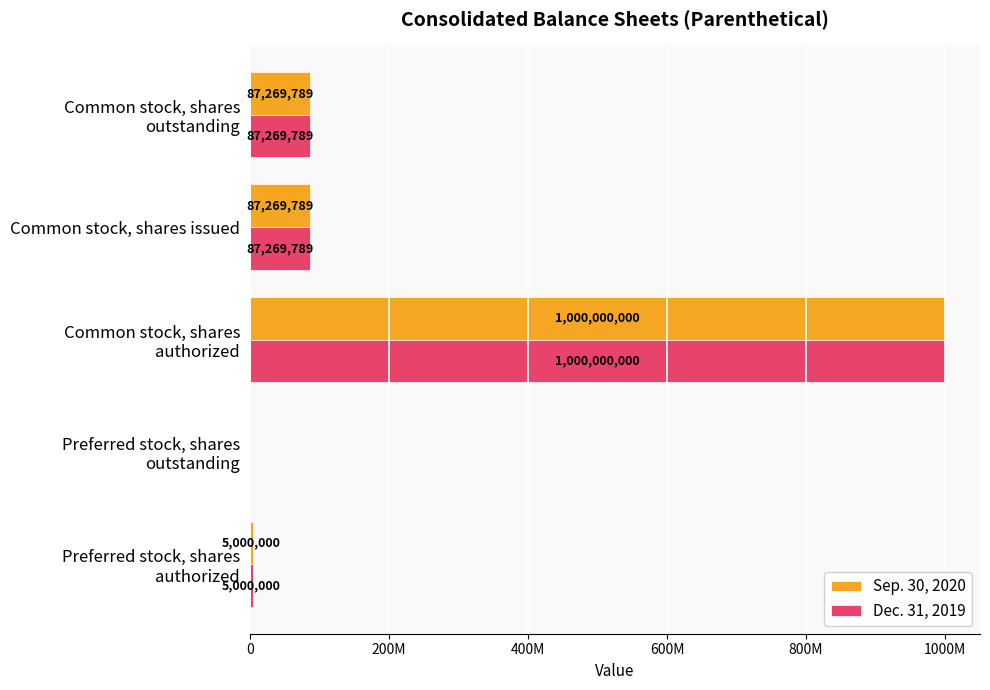

What are all the series names shown in the legend?

Sep. 30, 2020, Dec. 31, 2019